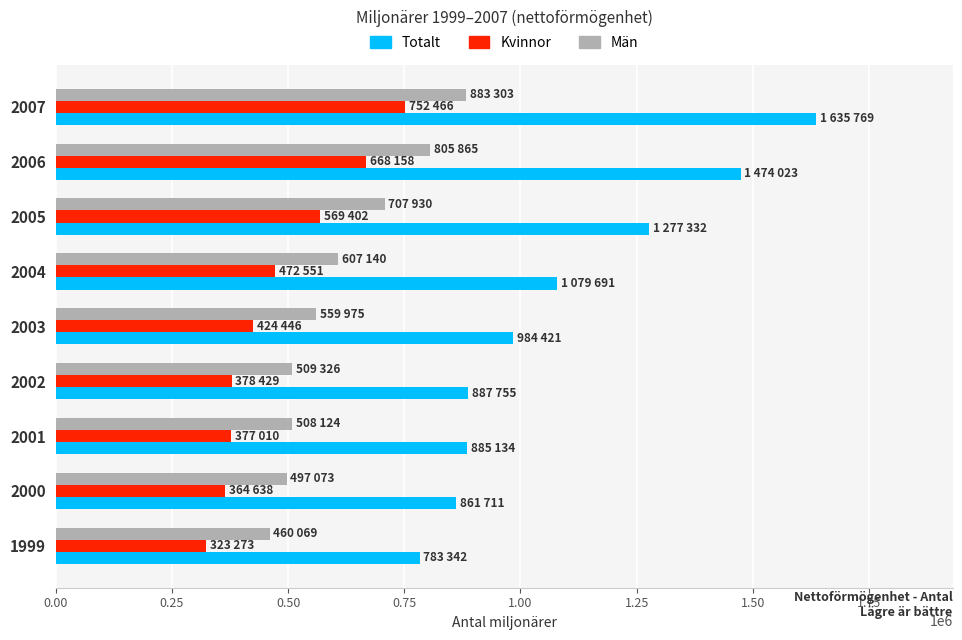

What is the difference between the highest and lowest values at 2002?

509326